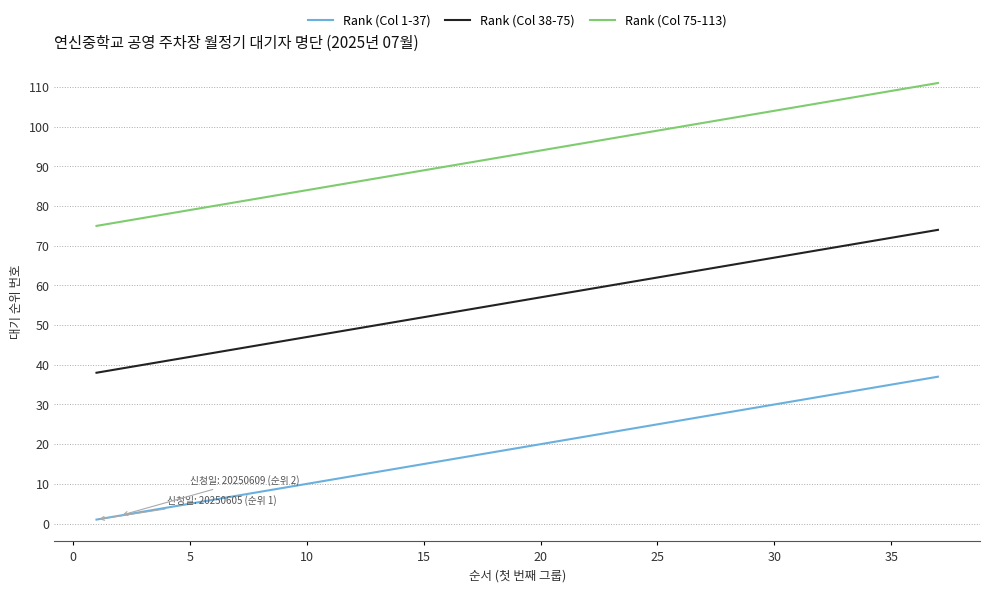

Which series has the largest total across all categories?

Rank (Col 75-113)